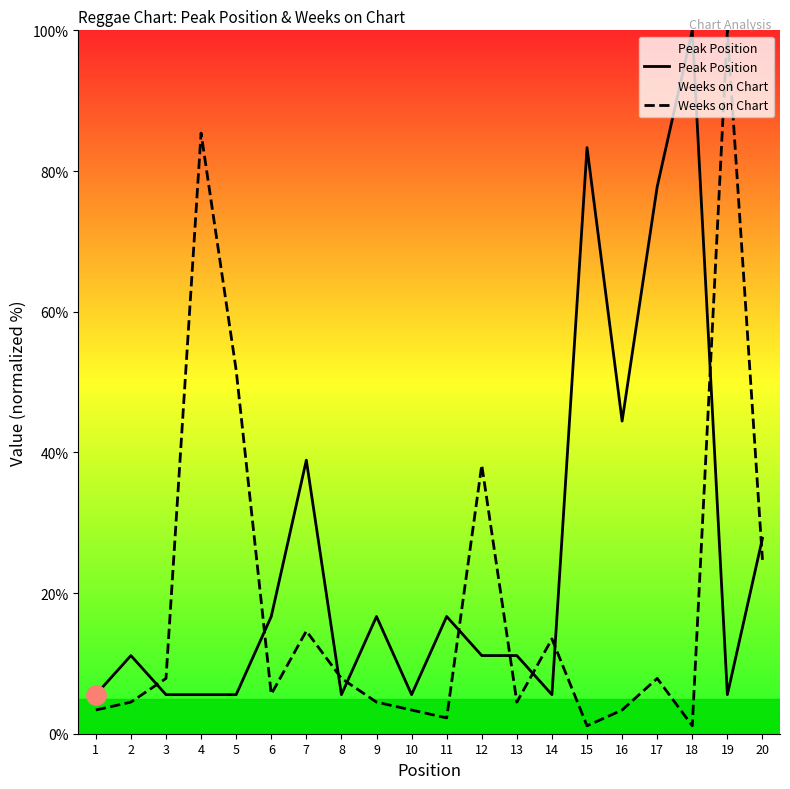

In Peak Position, how many points are lower than both neighbors (excluding endpoints)?

5